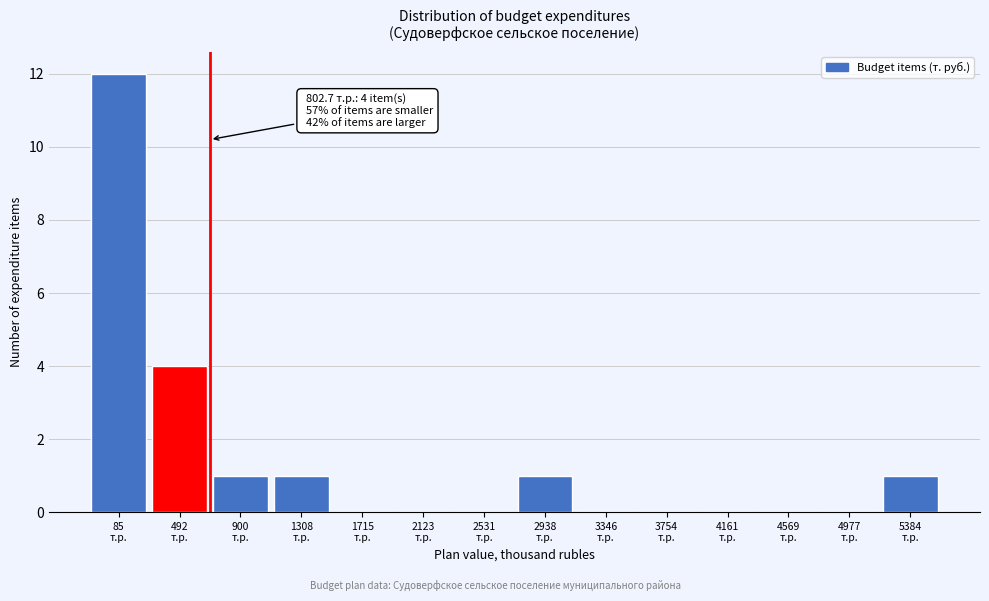

What is the sum of all values?

20